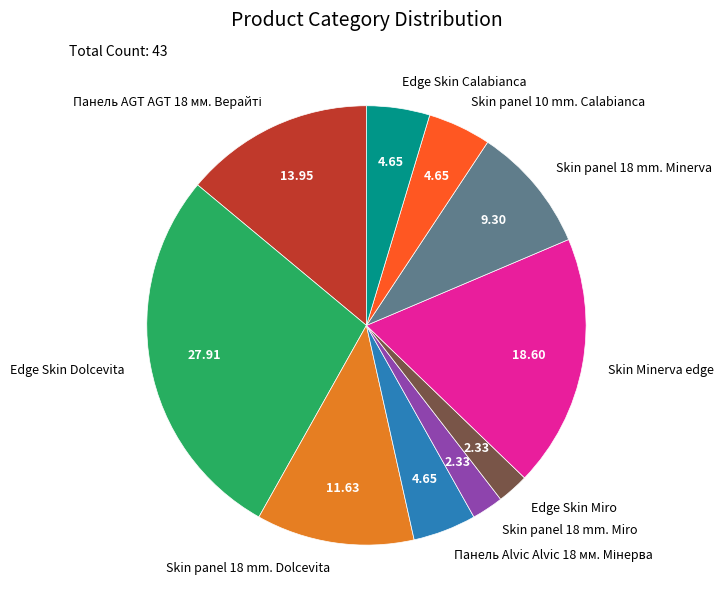

Which slice is the largest?

Edge Skin Dolcevita